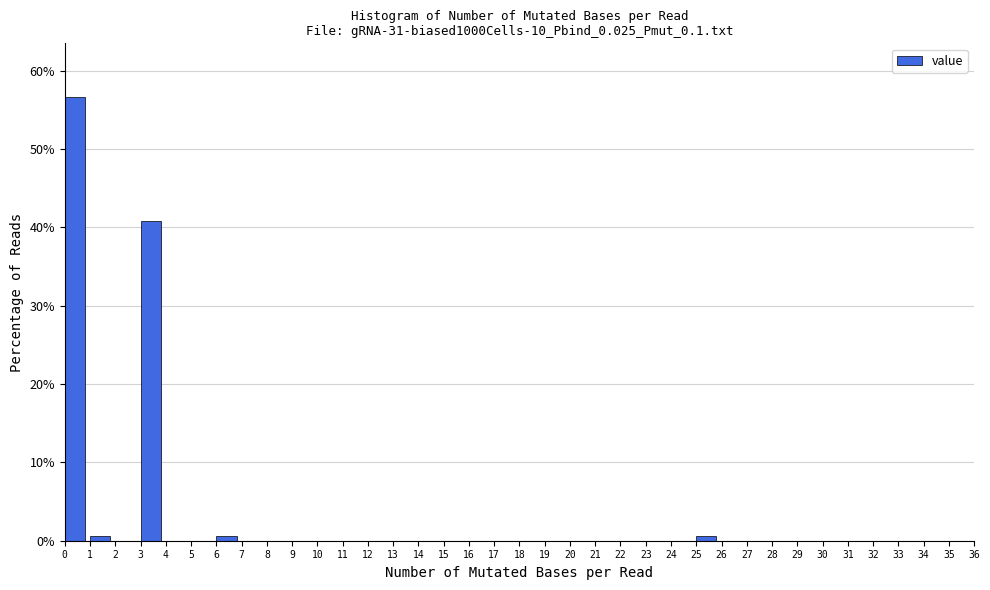

Reading left to right, list every bar in this chart as the range it spans on the x-axis followed by its height. The values are not printed on the chart, so give them approximately, as read against the axis.

0 to 1: 57
1 to 2: under 1
2 to 3: 0
3 to 4: 41
4 to 5: 0
5 to 6: 0
6 to 7: under 1
7 to 8: 0
8 to 9: 0
9 to 10: 0
10 to 11: 0
11 to 12: 0
12 to 13: 0
13 to 14: 0
14 to 15: 0
15 to 16: 0
16 to 17: 0
17 to 18: 0
18 to 19: 0
19 to 20: 0
20 to 21: 0
21 to 22: 0
22 to 23: 0
23 to 24: 0
24 to 25: 0
25 to 26: under 1
26 to 27: 0
27 to 28: 0
28 to 29: 0
29 to 30: 0
30 to 31: 0
31 to 32: 0
32 to 33: 0
33 to 34: 0
34 to 35: 0
35 to 36: 0